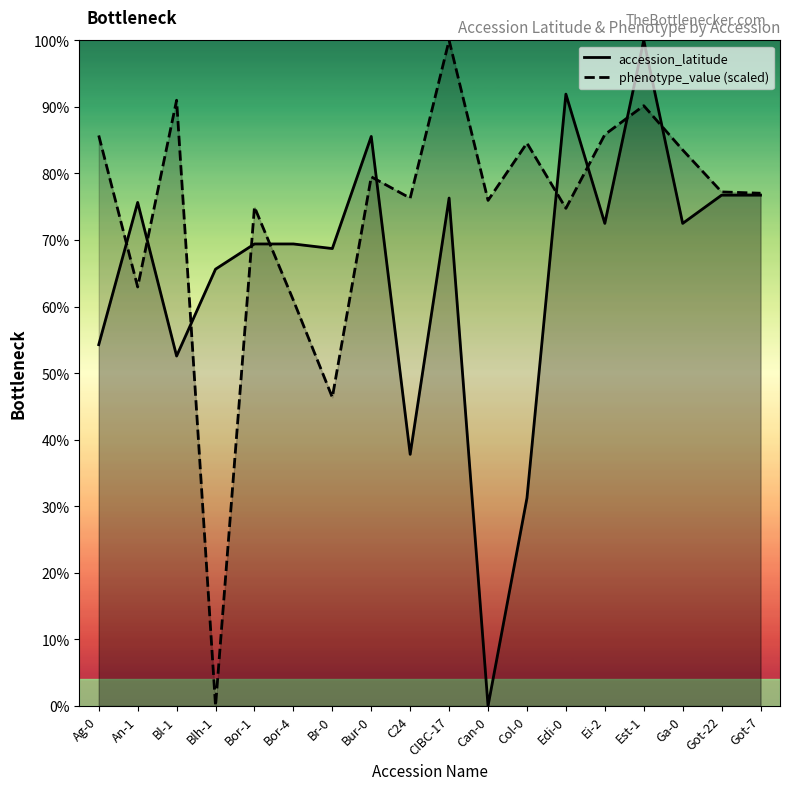

Is it true that accession_latitude equals 50.3 at Got-7?

False